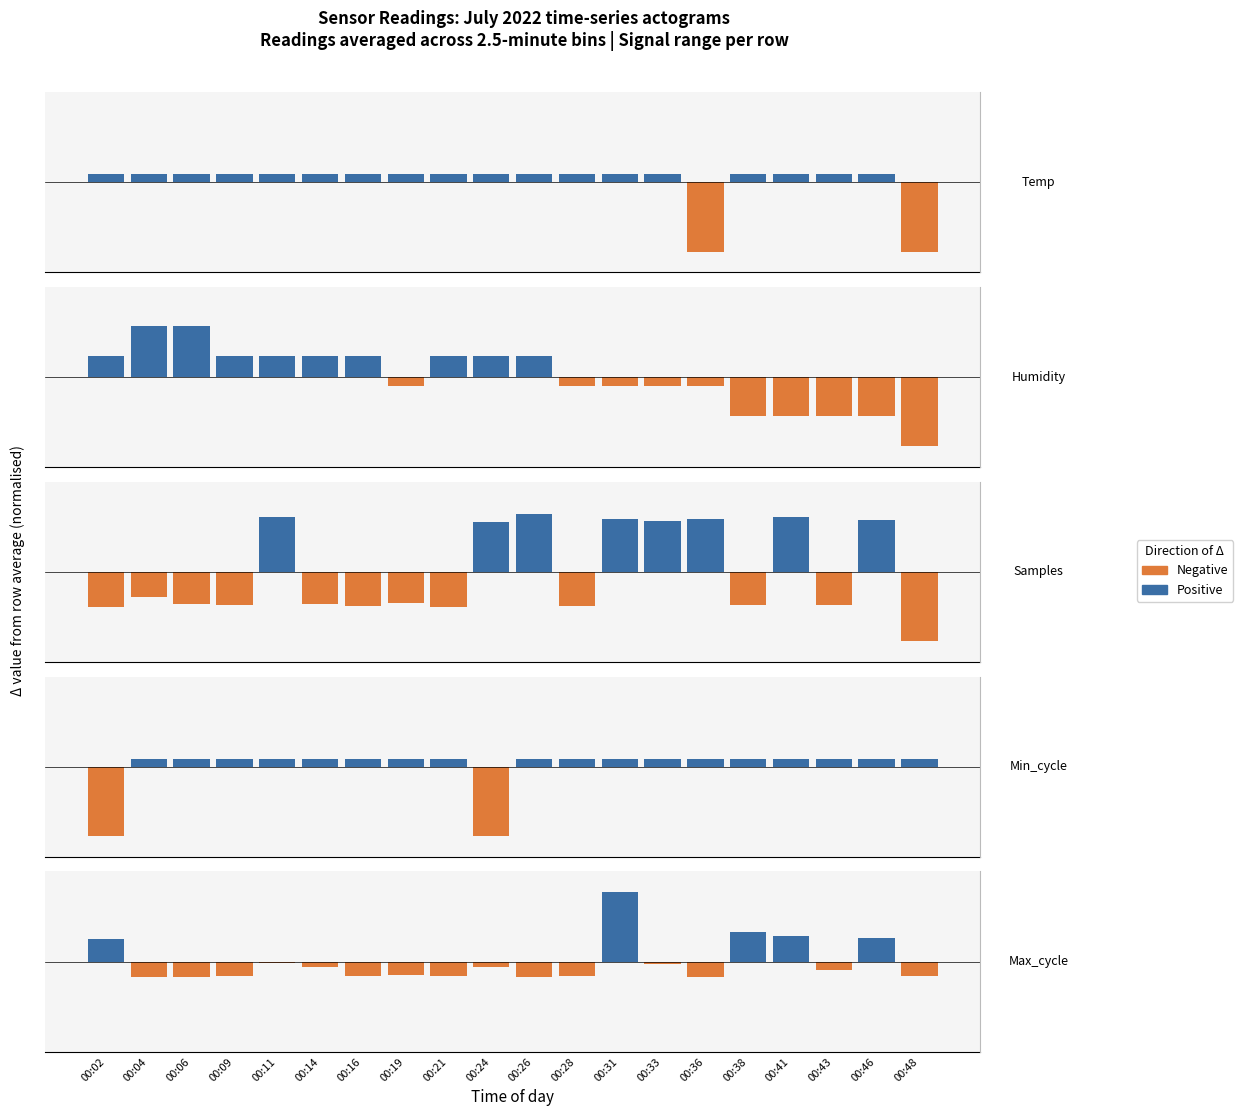

What is the difference between the maximum and minimum values in the Positive series?

1.0